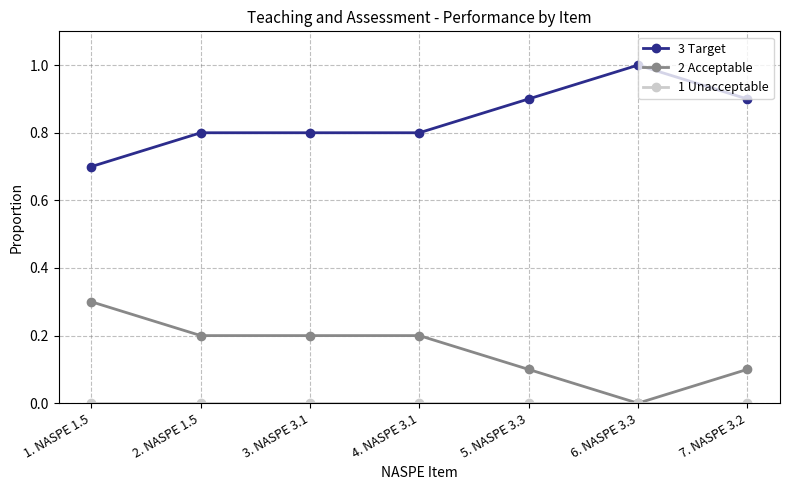

True or false: 2 Acceptable has more than 2 interior local peaks.

False